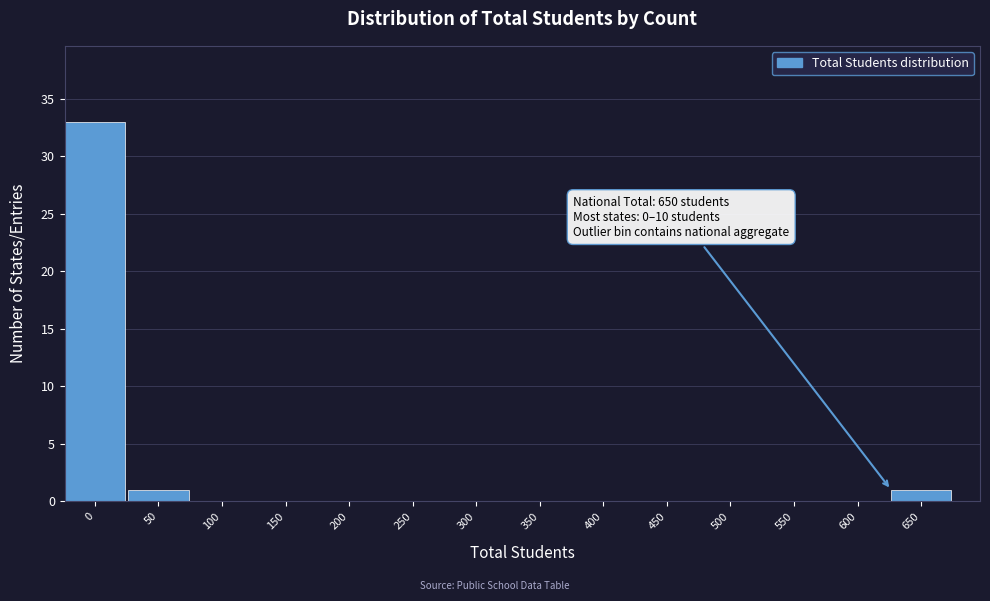

Reading left to right, list all the values displayed in this chart.

0=33	50=1	100=0	150=0	200=0	250=0	300=0	350=0	400=0	450=0	500=0	550=0	600=0	650=1